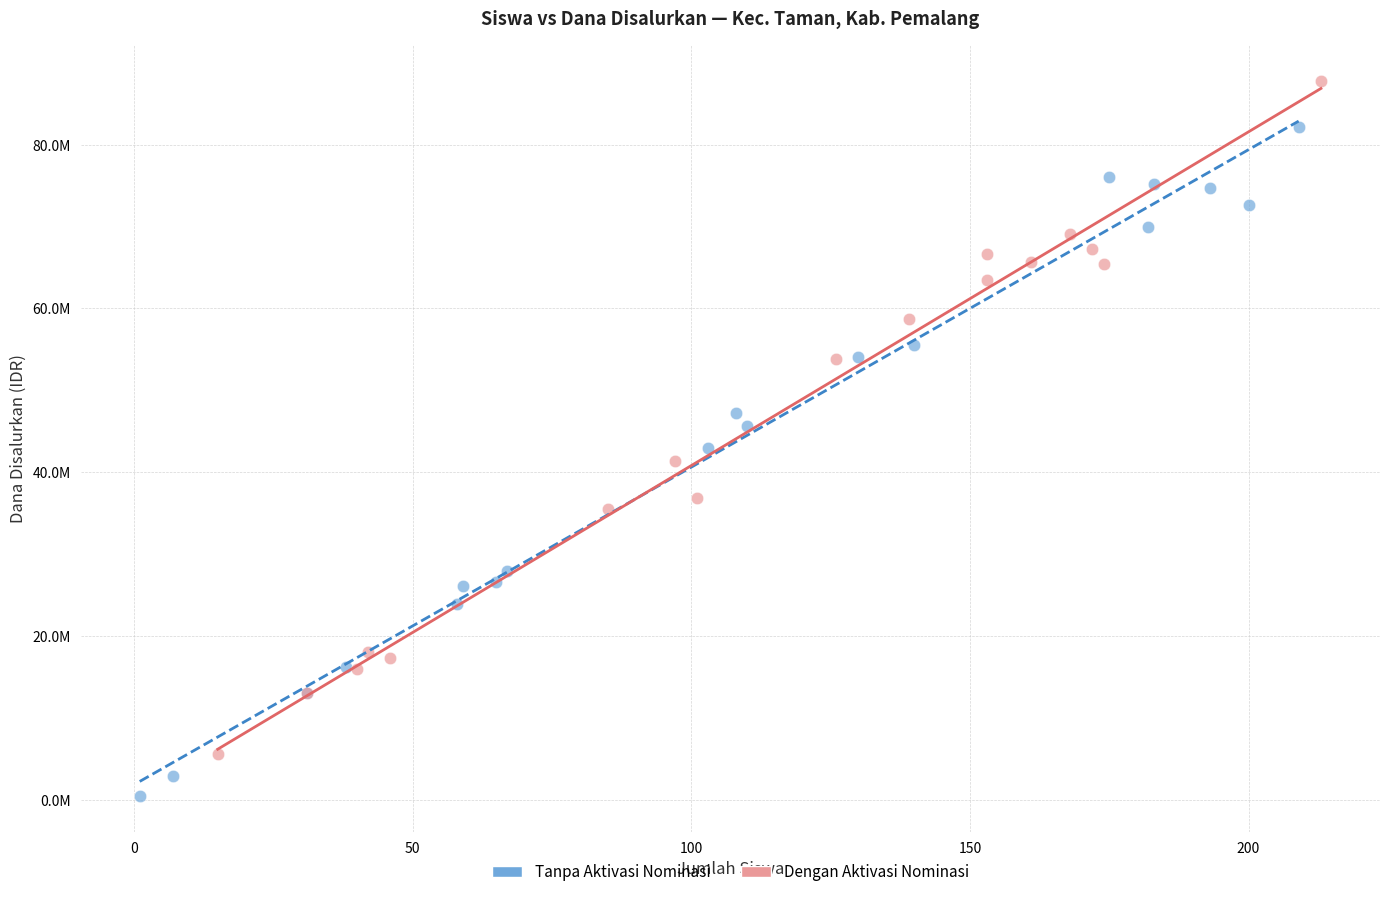

Which series reaches the maximum Y coordinate?

Dengan Aktivasi Nominasi